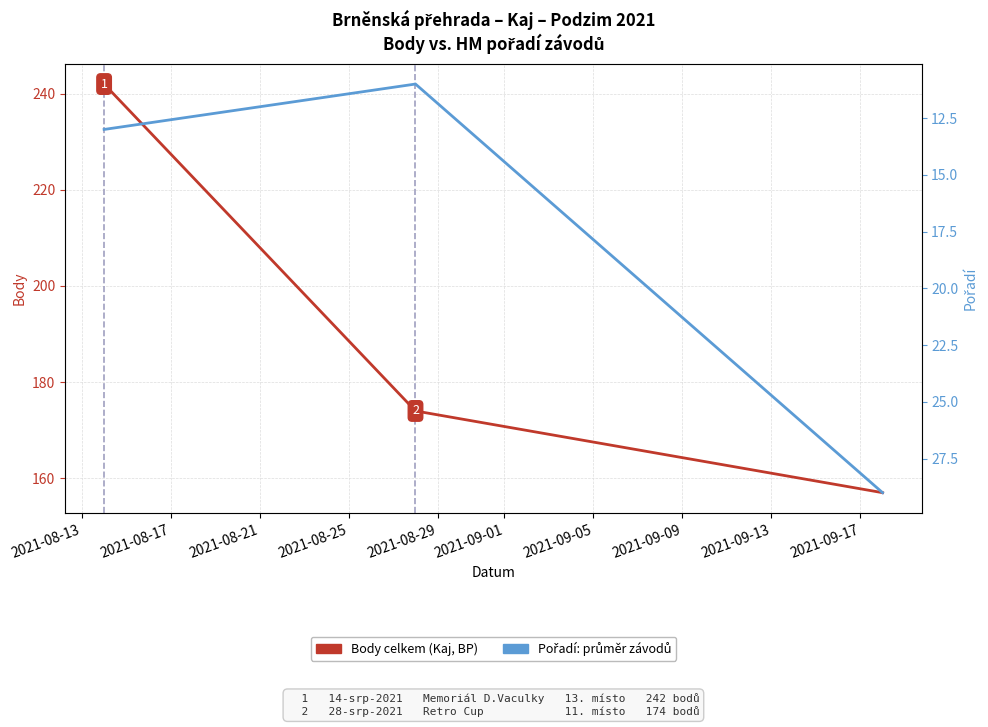

Reading left to right, transcribe all the data shown in this chart.

Body (celkem): 242	174	157
Pořadí: 13	11	29